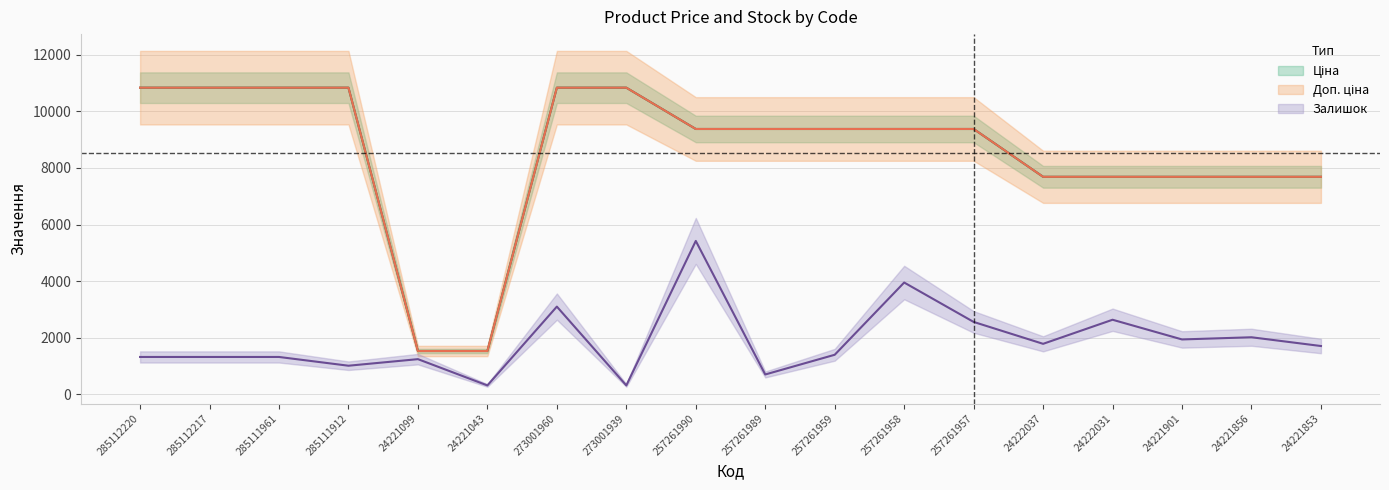

Is it true that Залишок equals 194.1 at 24221043?

False